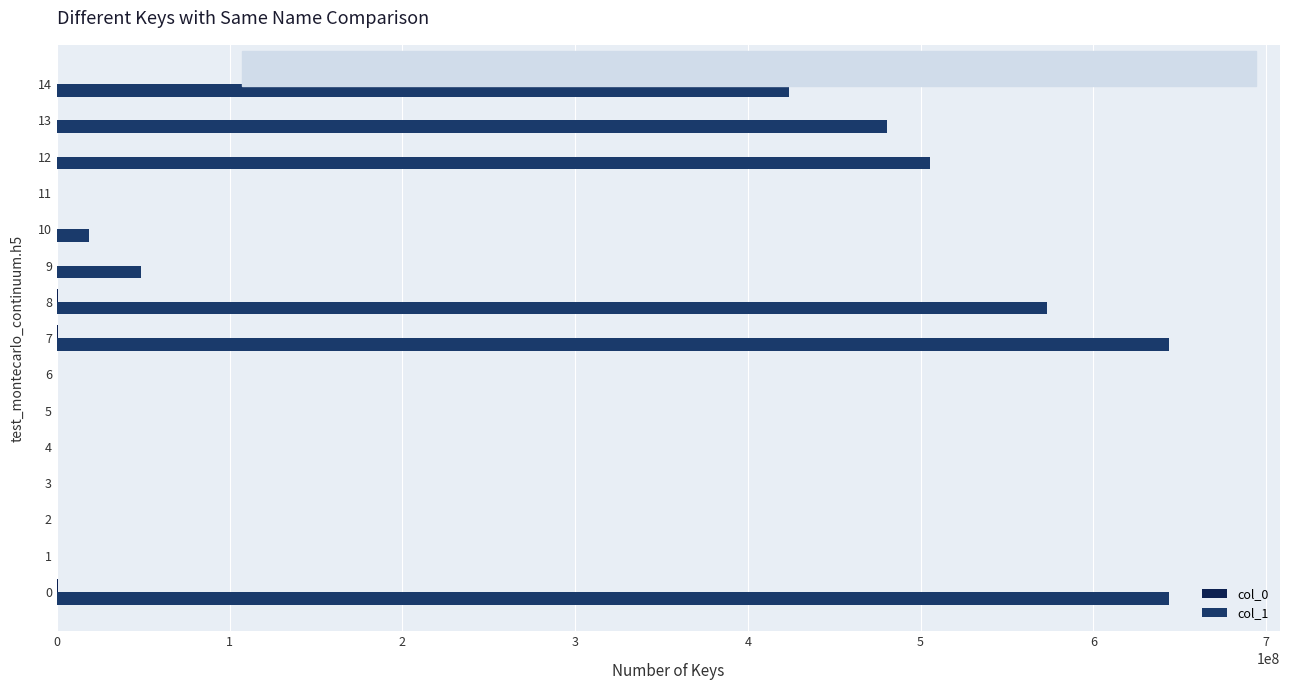

How many categories are shown in the chart?

15